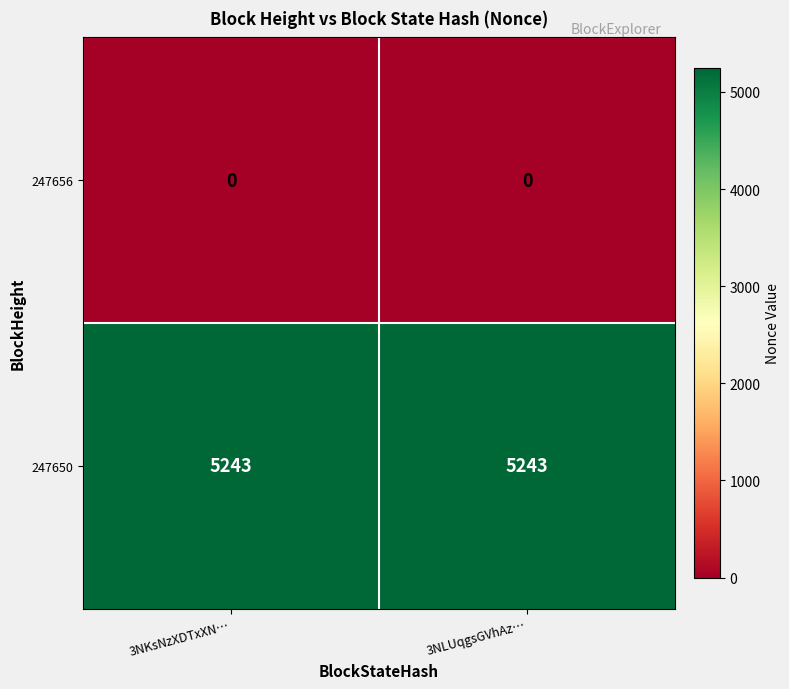

What is the maximum value for 247650?

5243